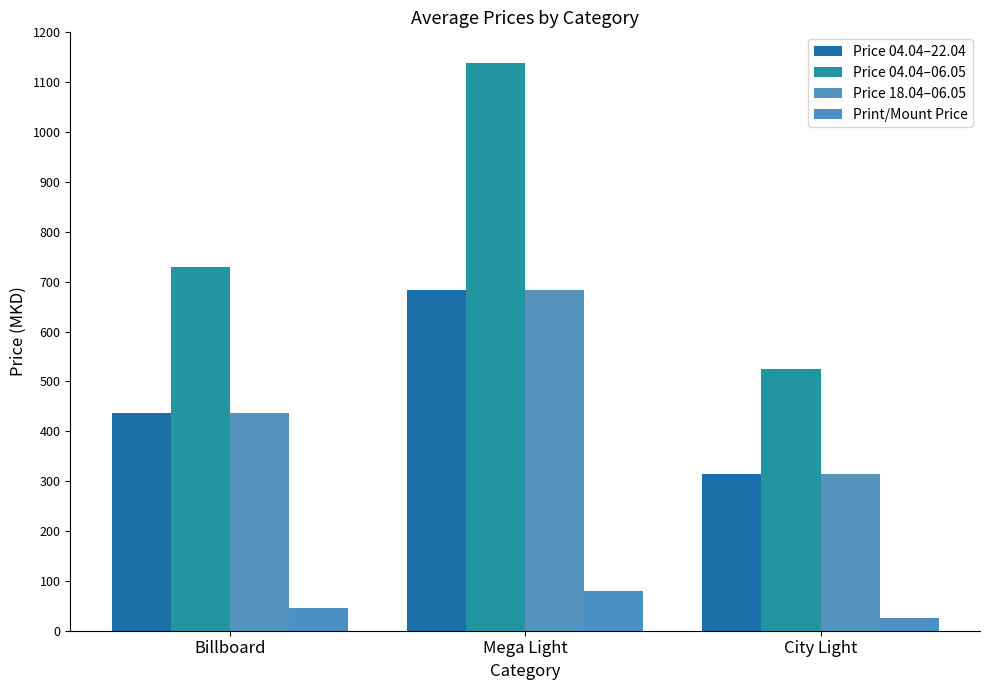

At which category is the sum across all series the highest?

Mega Light